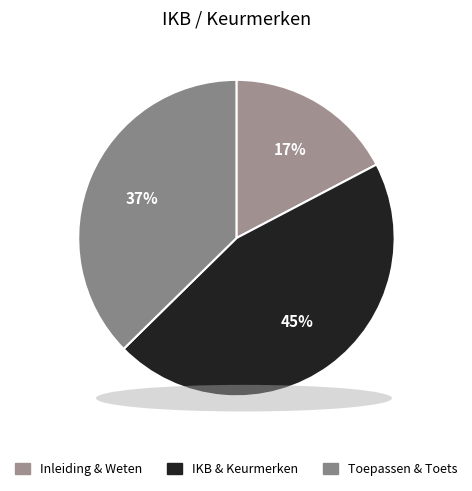

Is there a majority slice in this chart?

No